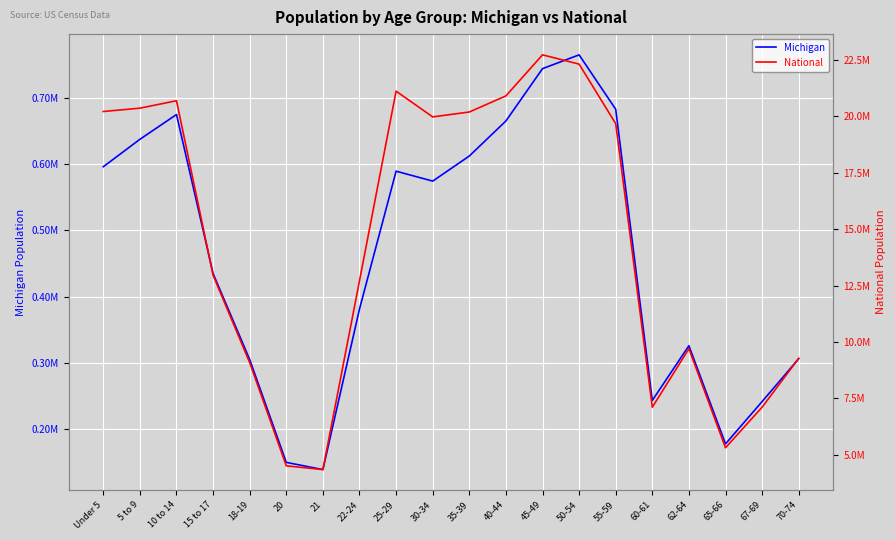

True or false: Michigan and National cross at least once.

False